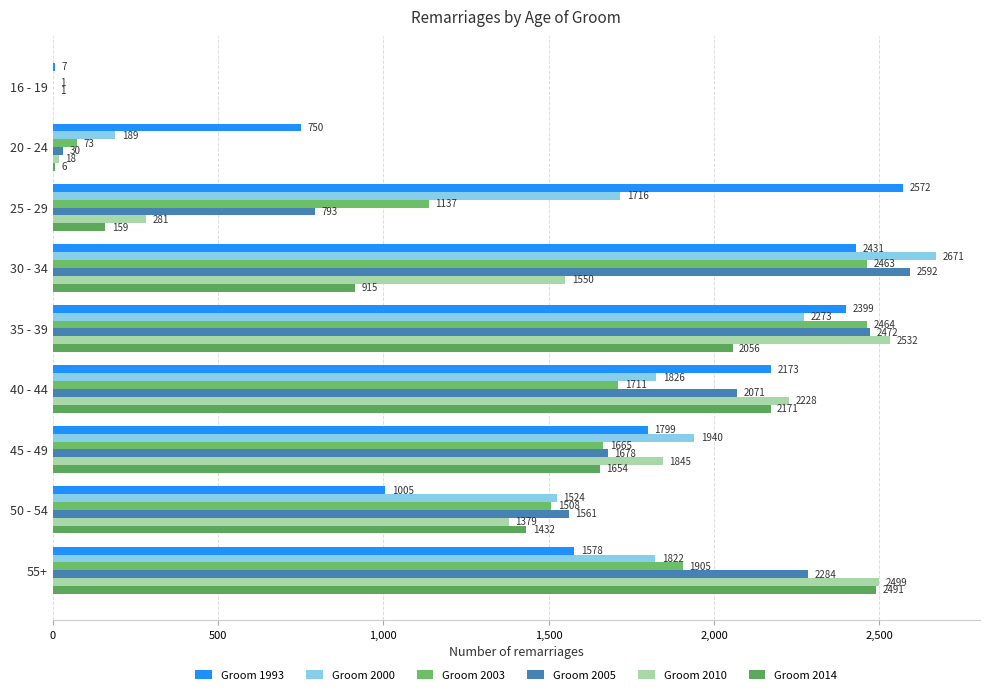

At which label is Groom 2003 closest to 1232?

25 - 29